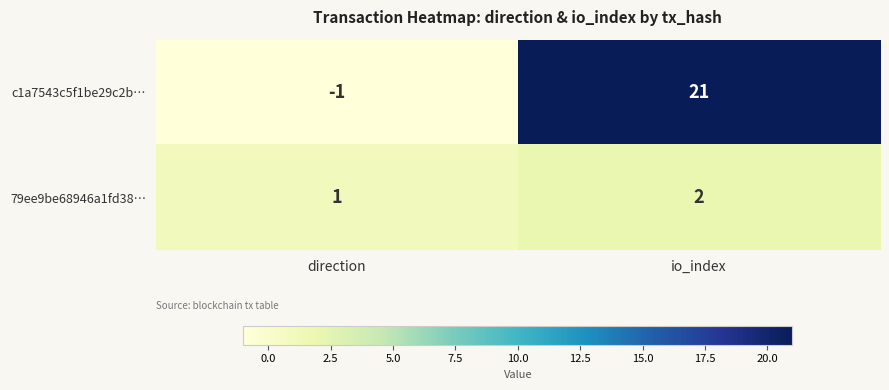

Which category has the lowest value in the c1a7543c5f1be29c2b… series?

direction